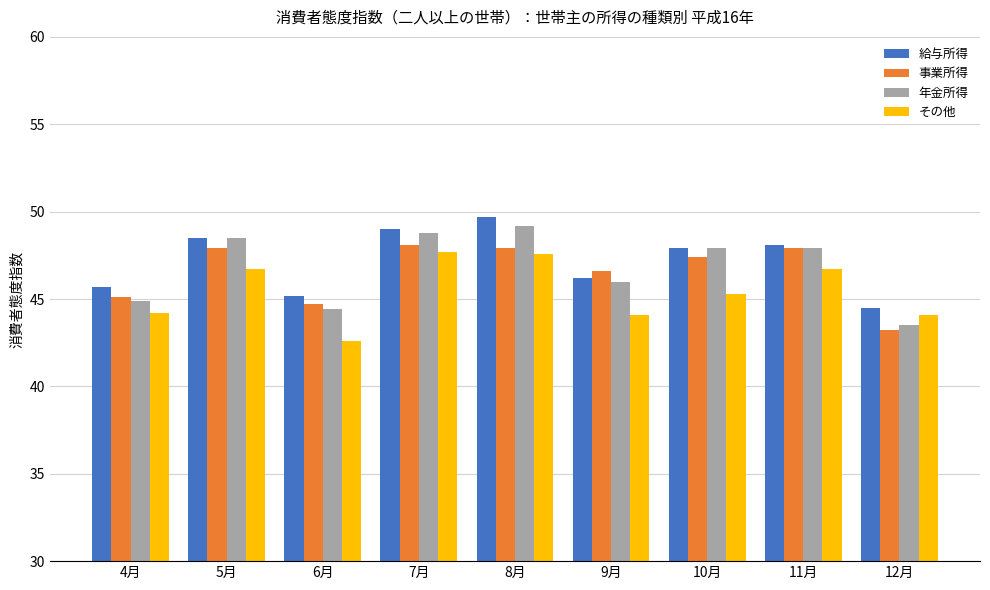

What is the sum of all 年金所得 values?

421.1